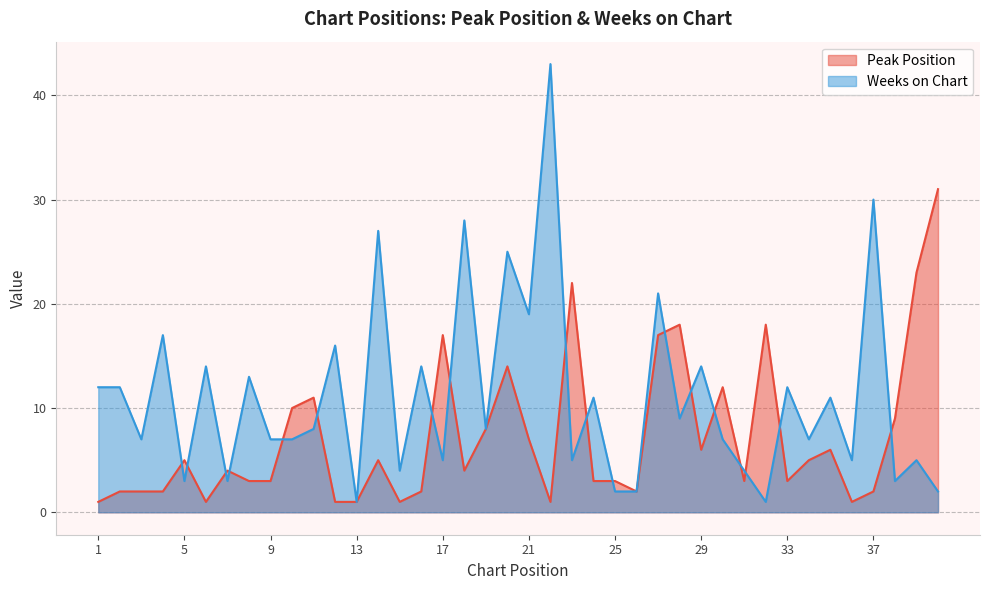

Which series changed the most between 5 and 32?

Peak Position